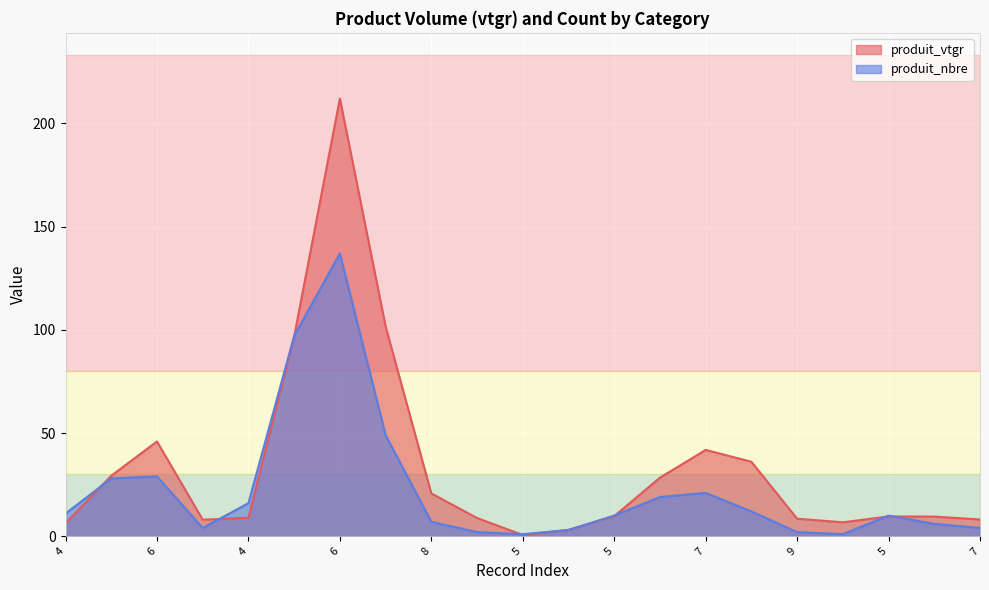

Where is the first local maximum for produit_nbre?

6